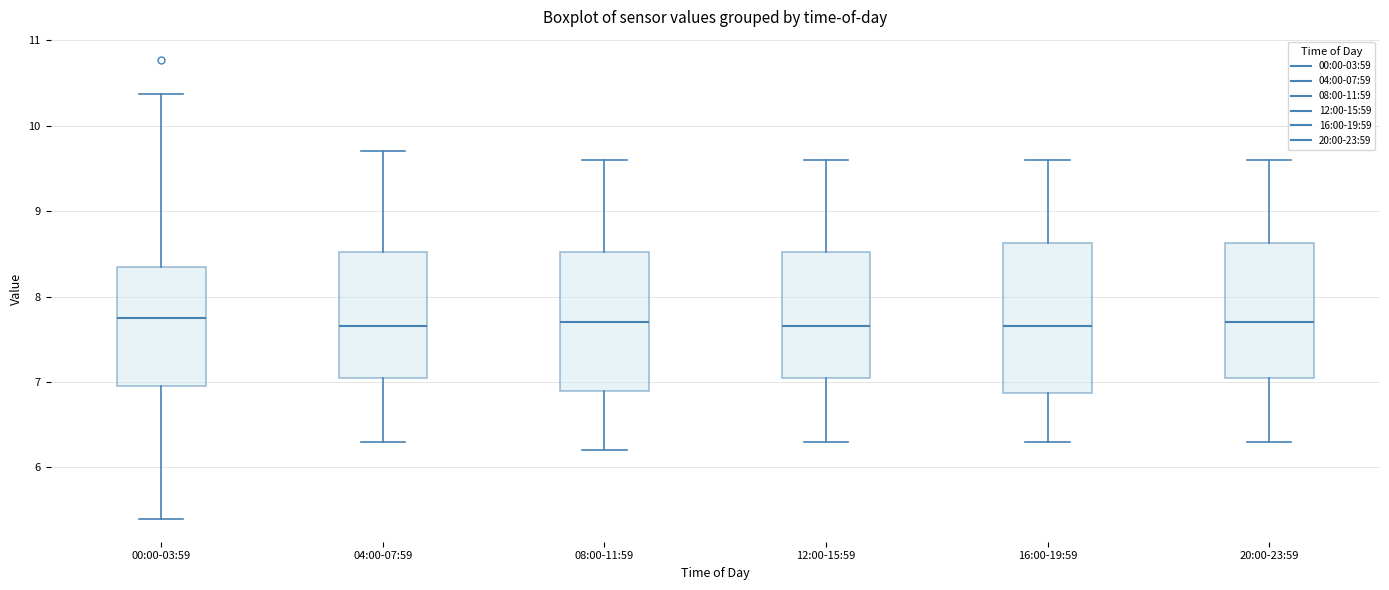

Reading left to right, read every box against the y-axis: the position of its median line, the range the box covers, and the ends of its whiskers. The values are not printed on the chart, so give them approximately, as read against the axis.

00:00-03:59: median 7.8, box 7.0 to 8.3, whiskers 5.4 to 10.4
04:00-07:59: median 7.7, box 7.1 to 8.5, whiskers 6.3 to 9.7
08:00-11:59: median 7.7, box 6.9 to 8.5, whiskers 6.2 to 9.6
12:00-15:59: median 7.7, box 7.1 to 8.5, whiskers 6.3 to 9.6
16:00-19:59: median 7.7, box 6.9 to 8.6, whiskers 6.3 to 9.6
20:00-23:59: median 7.7, box 7.1 to 8.6, whiskers 6.3 to 9.6